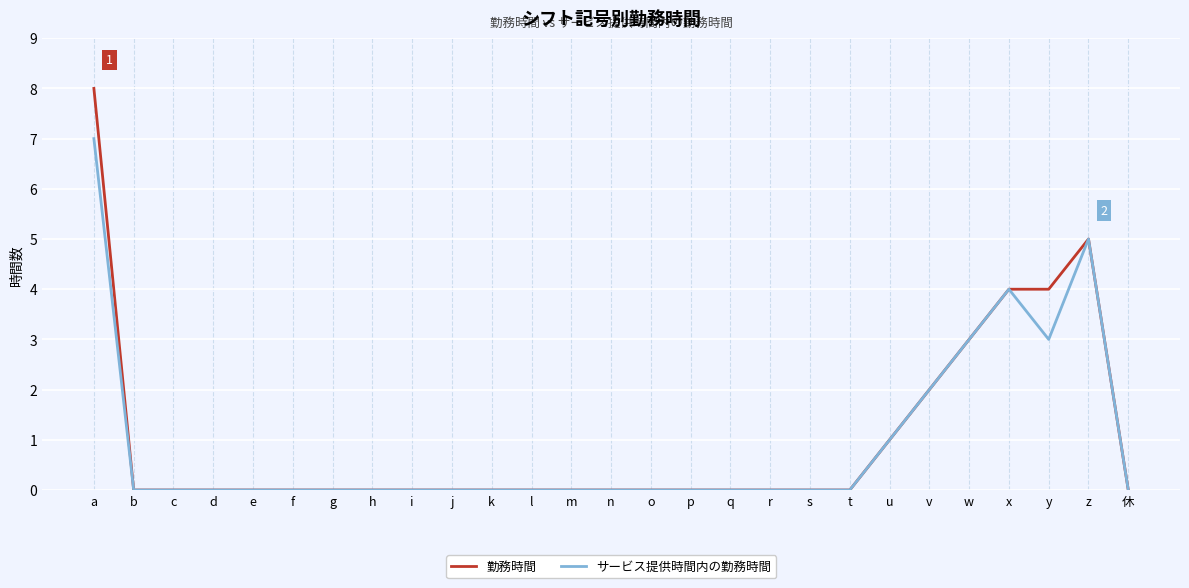

At which category does the chart reach its peak across all series?

a